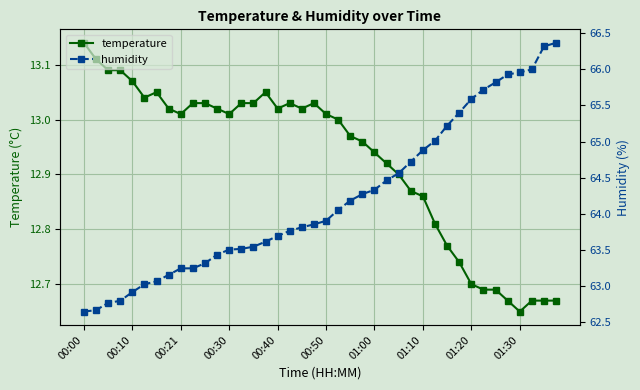

True or false: humidity has more than 0 interior local peaks.

False